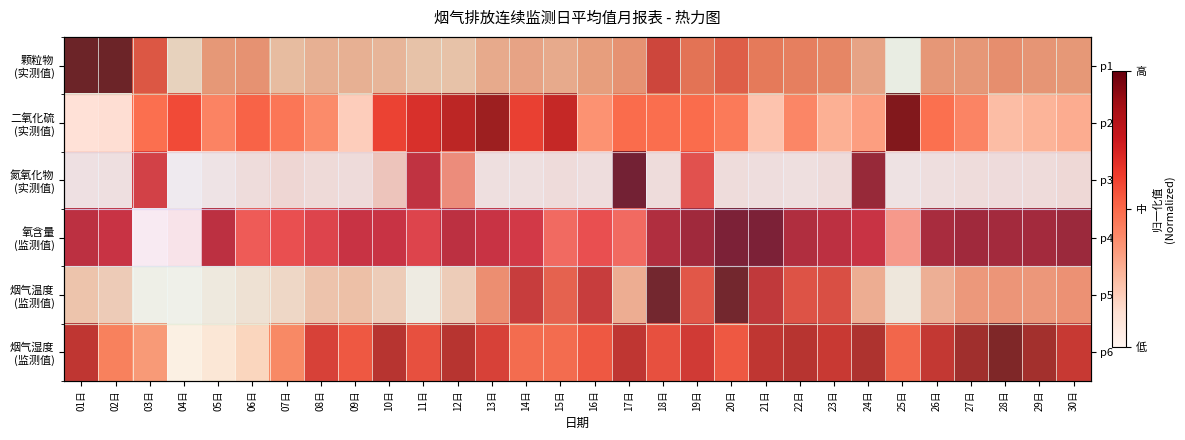

How many data points in 氧含量 (监测值) are above 0?

29